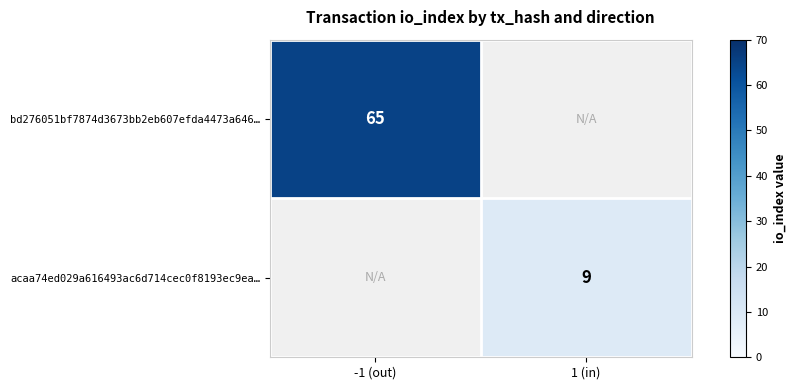

Is it true that acaa74ed029a616493ac6d714cec0f8193ec9ea… equals 9 at 1 (in)?

True